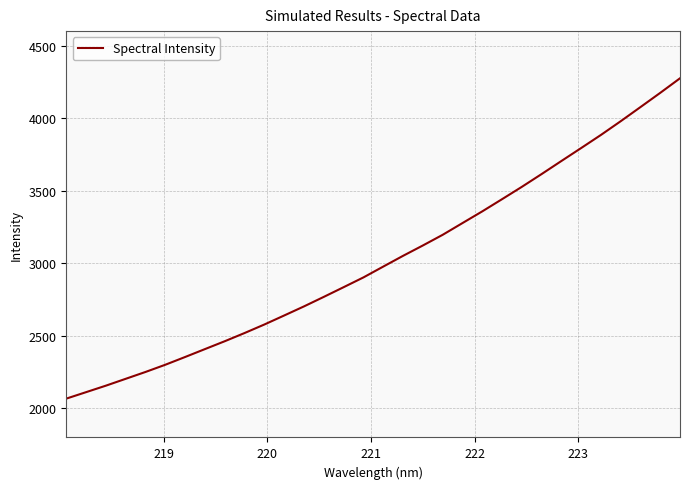

What is the smallest value displayed?

2067.6